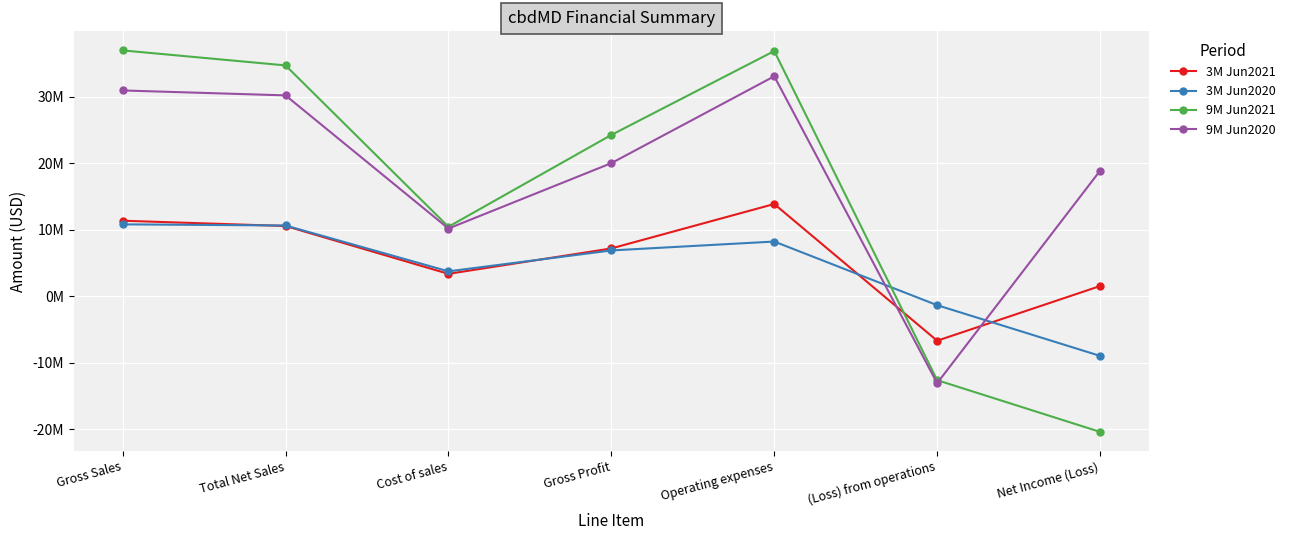

What is the difference between the second highest and second lowest values in the 3M Jun2020 series?

11974053